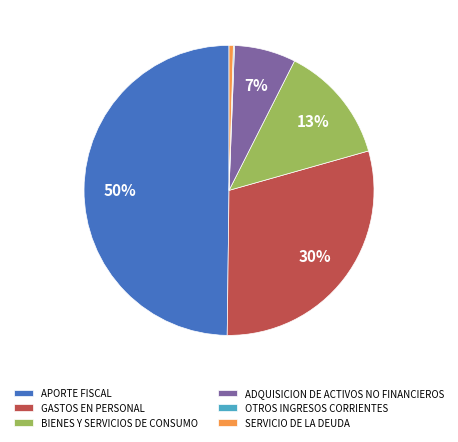

Which has a higher value, GASTOS EN PERSONAL or BIENES Y SERVICIOS DE CONSUMO?

GASTOS EN PERSONAL